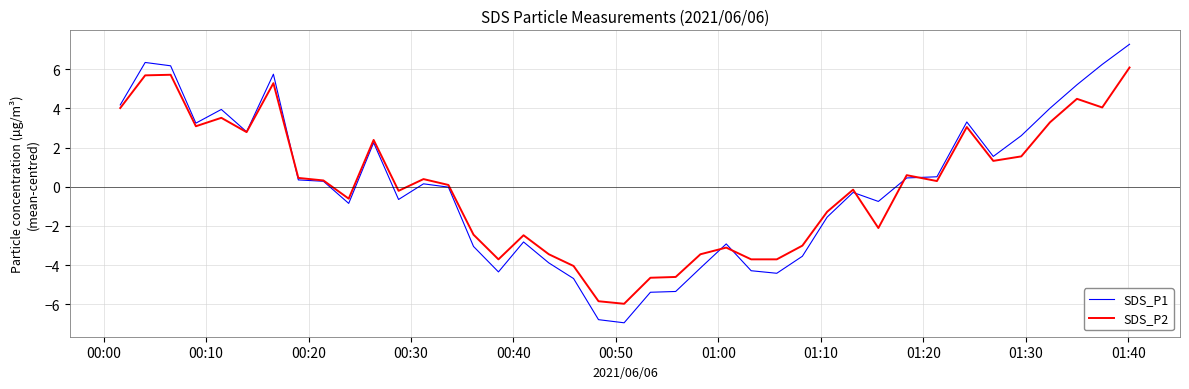

List the series in order of their peak value, highest first.

SDS_P1, SDS_P2